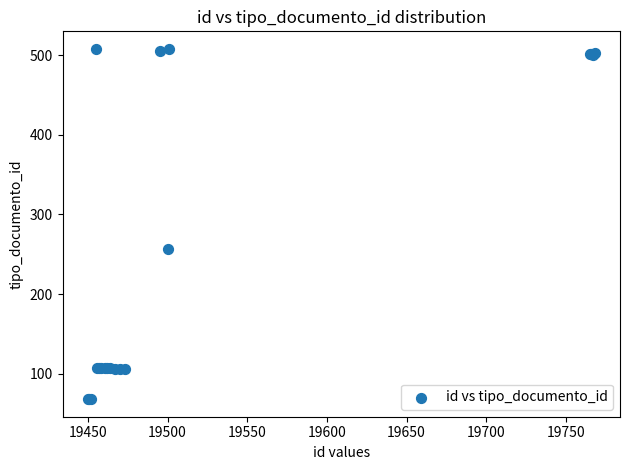

What Y value in the scatter plot is closest to 288?

257